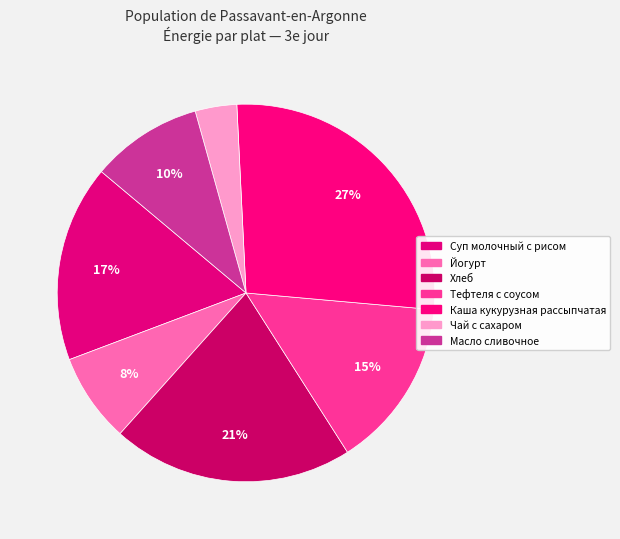

Count the number of slices in the pie.

7